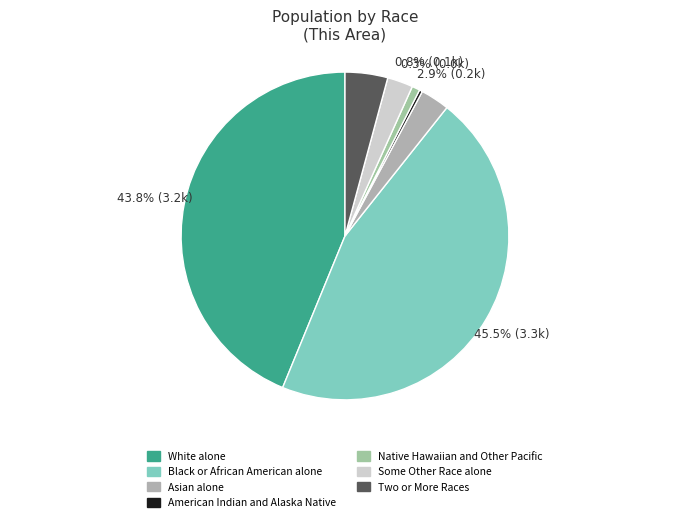

Which category has the smallest portion of the pie?

American Indian and Alaska Native